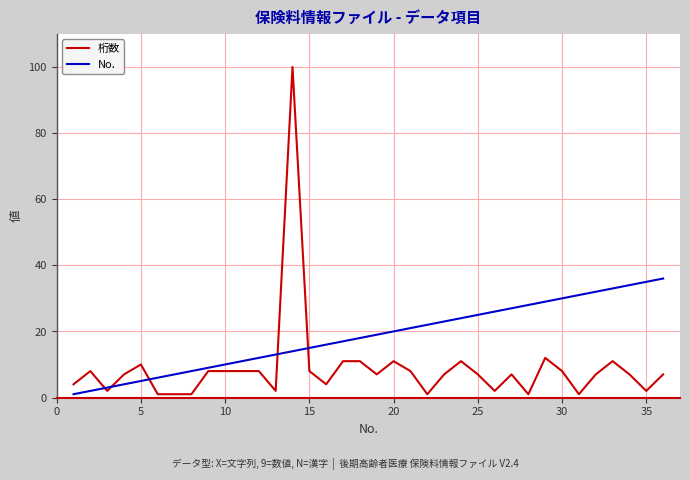

Which series has the largest range (max minus min)?

桁数